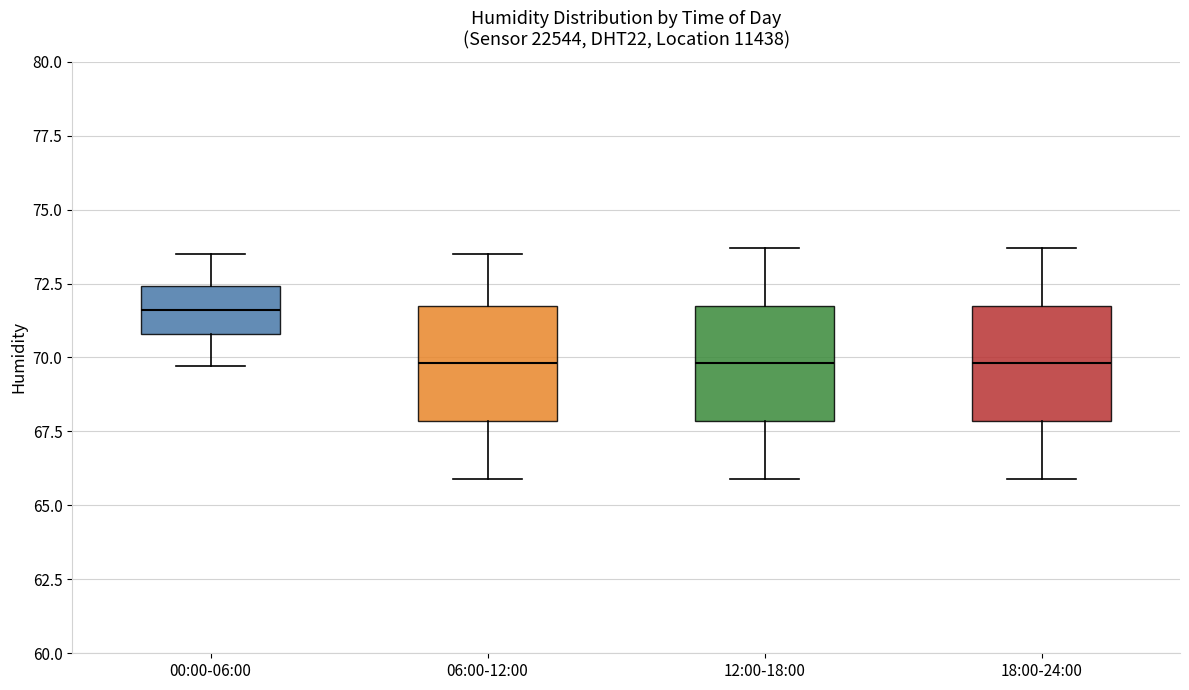

Reading left to right, read every box against the y-axis: the position of its median line, the range the box covers, and the ends of its whiskers. The values are not printed on the chart, so give them approximately, as read against the axis.

00:00-06:00: median 71.5, box 71.0 to 72.5, whiskers 69.5 to 73.5
06:00-12:00: median 70.0, box 68.0 to 72.0, whiskers 66.0 to 73.5
12:00-18:00: median 70.0, box 68.0 to 72.0, whiskers 66.0 to 73.5
18:00-24:00: median 70.0, box 68.0 to 72.0, whiskers 66.0 to 73.5